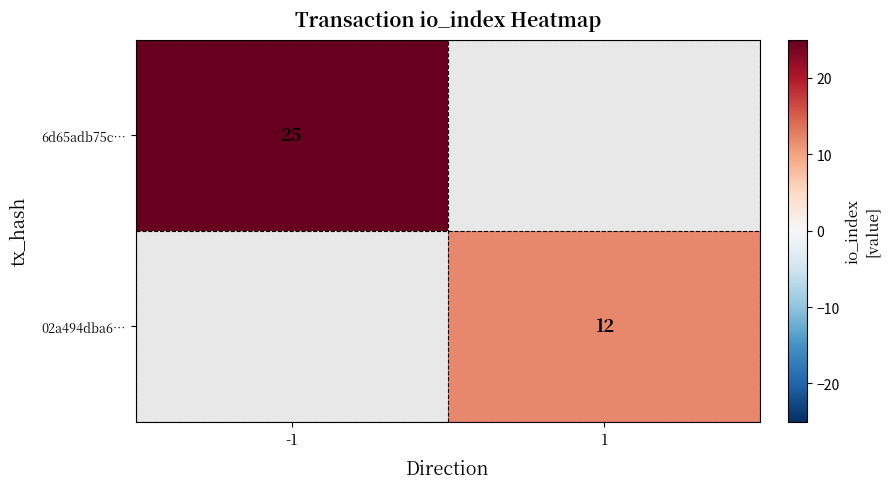

At how many categories does at least one series exceed 23?

1